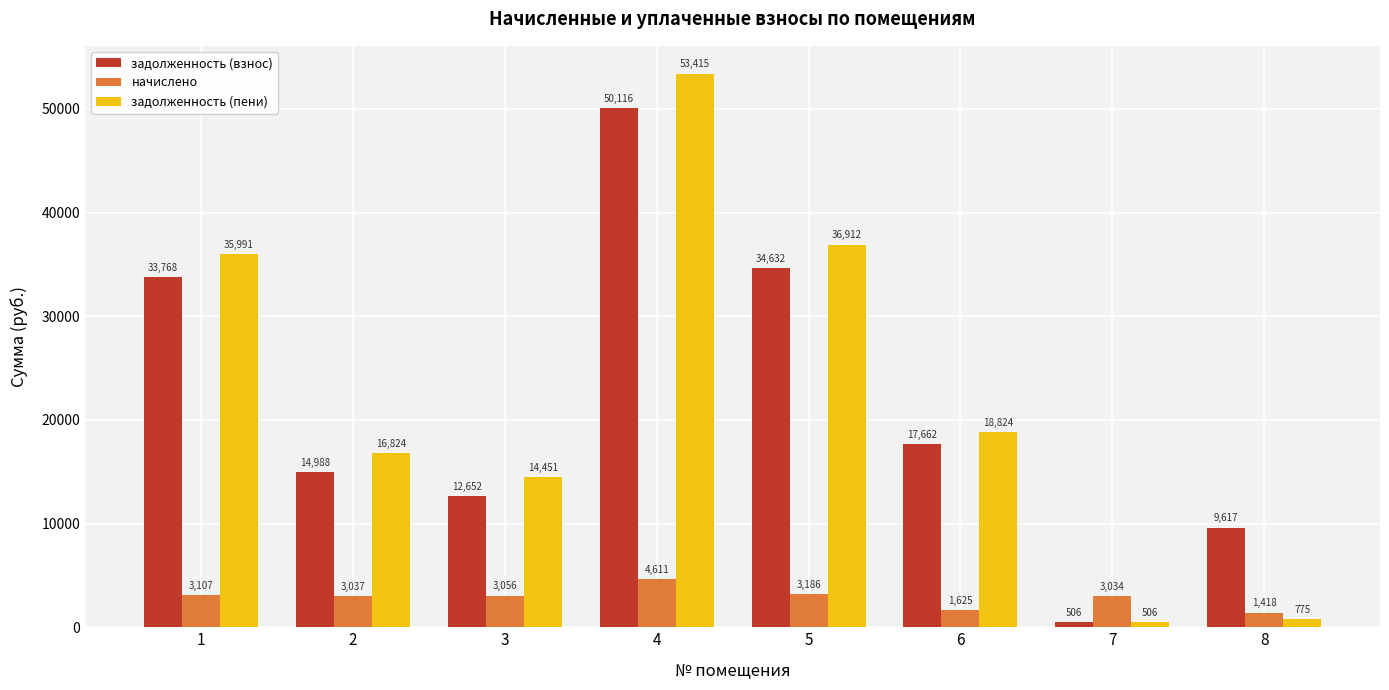

What is the value of the начислено bar at the 6th from the left?

1625.0